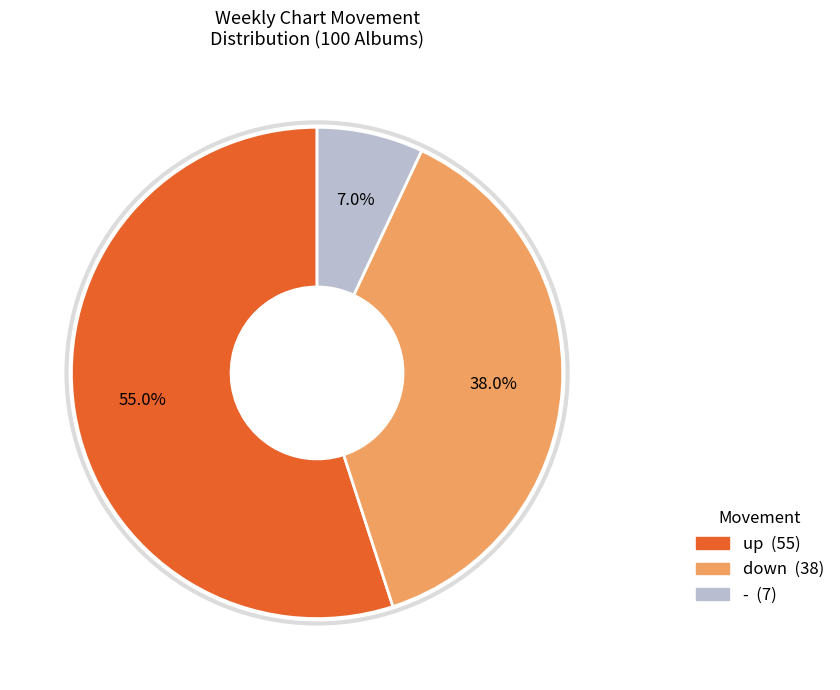

Rank the categories by value from highest to lowest.

up, down, -